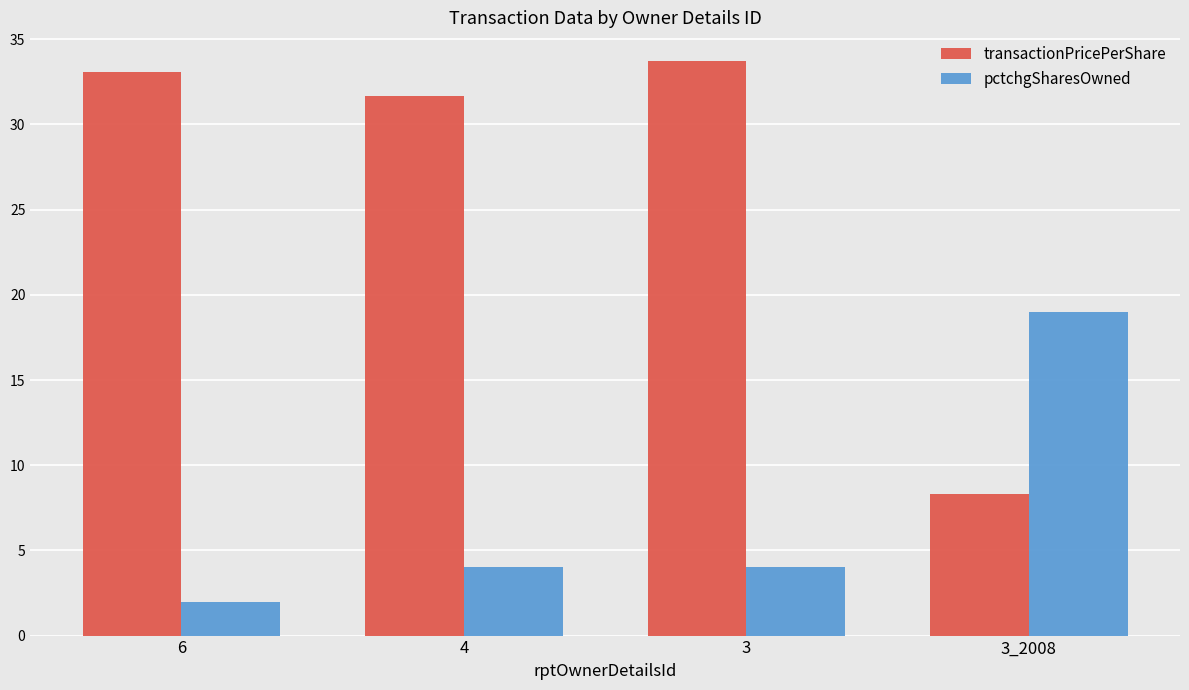

Which series has the largest total across all categories?

transactionPricePerShare